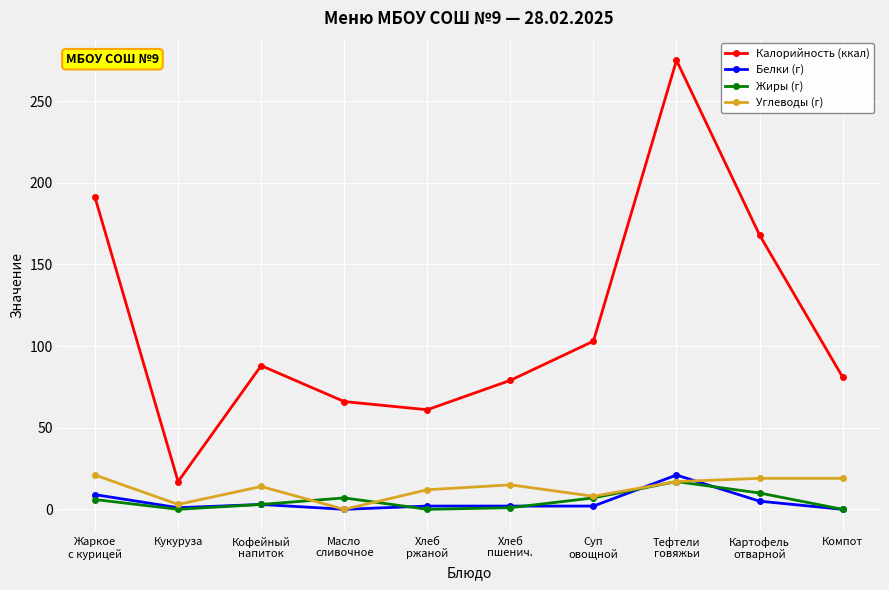

What is the difference between the maximum and minimum values in the Калорийность (ккал) series?

258